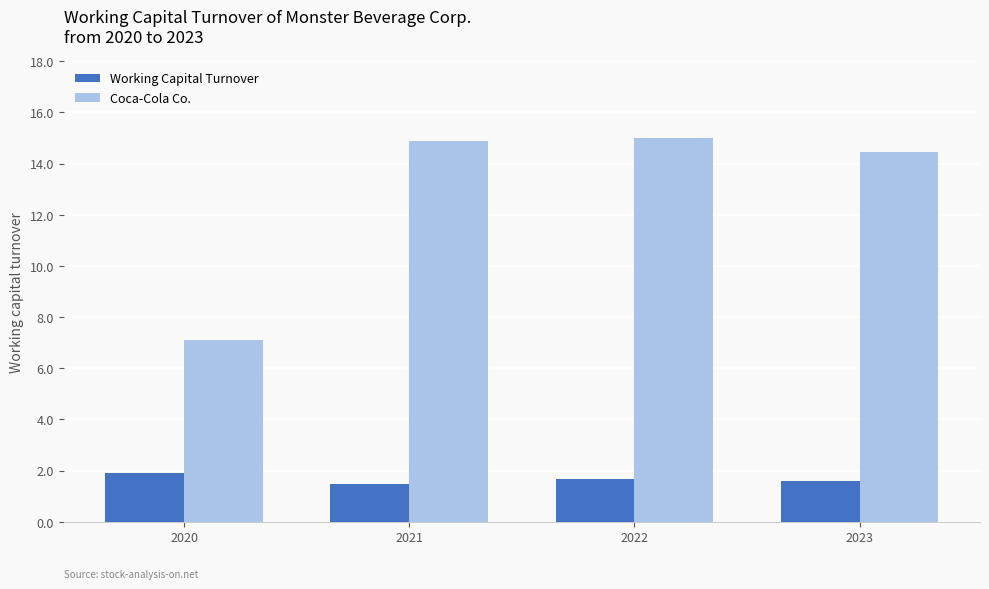

What is the difference between the highest and lowest values at 2020?

5.2